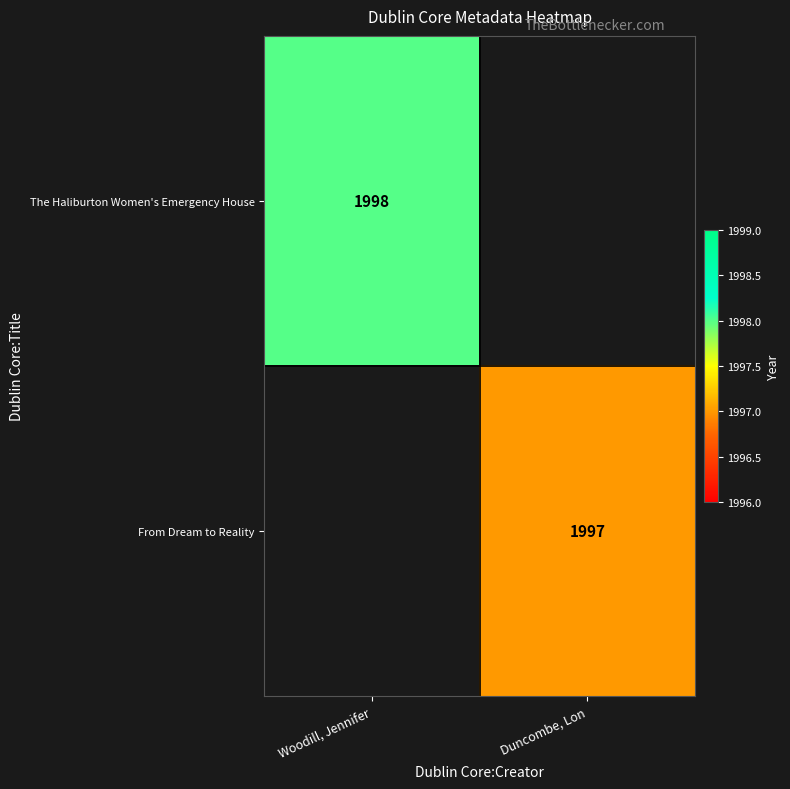

Which label corresponds to the largest value in the chart?

Woodill, Jennifer